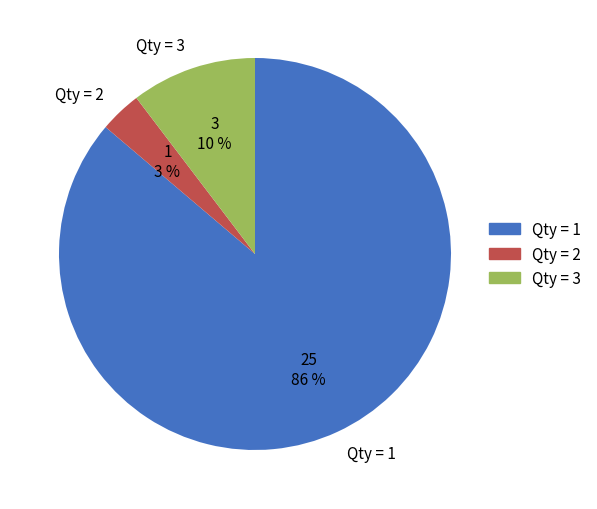

Which category has the smallest portion of the pie?

Qty = 2